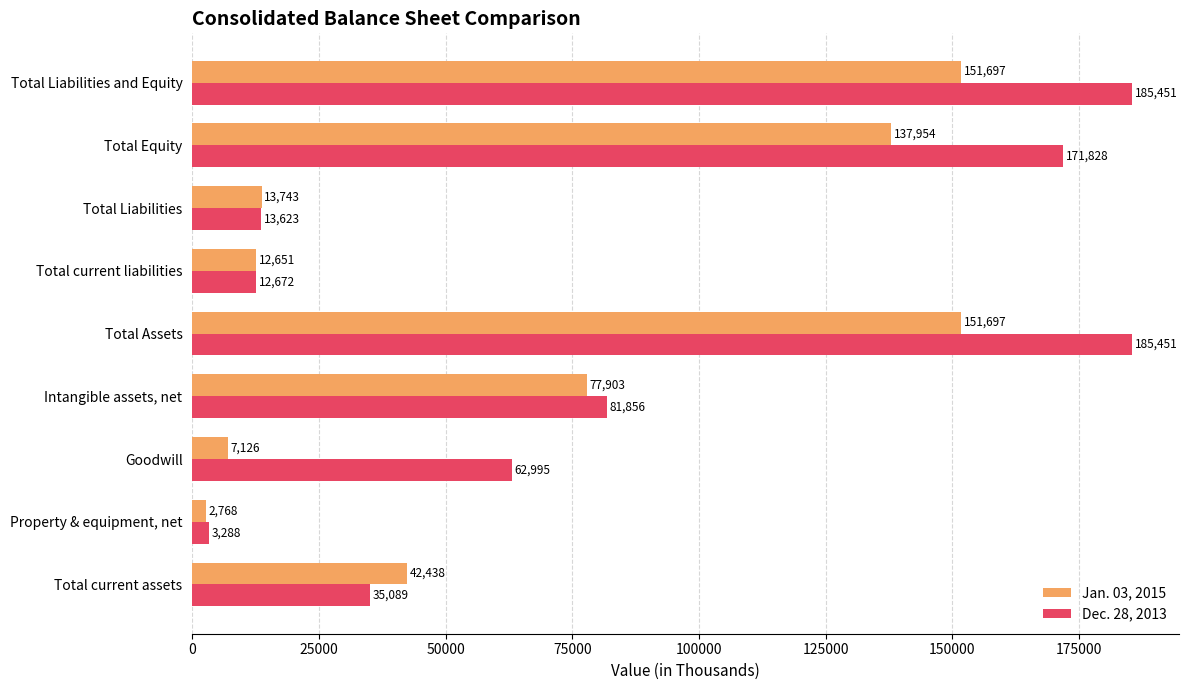

Is it true that Jan. 03, 2015 equals 58158 at Total current assets?

False